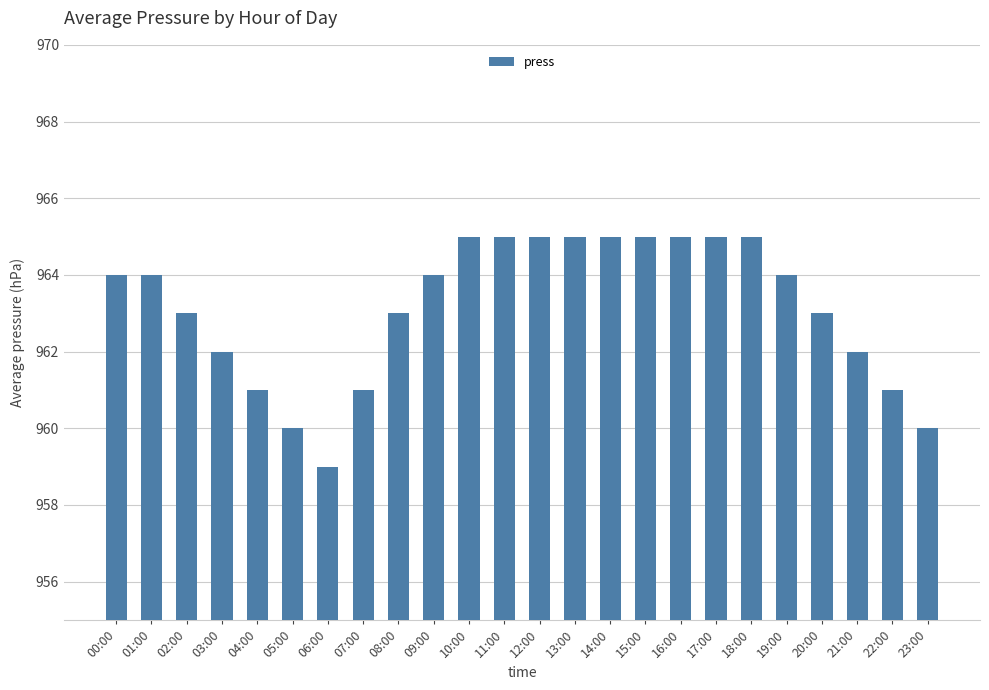

What is the sum of all values?

23116